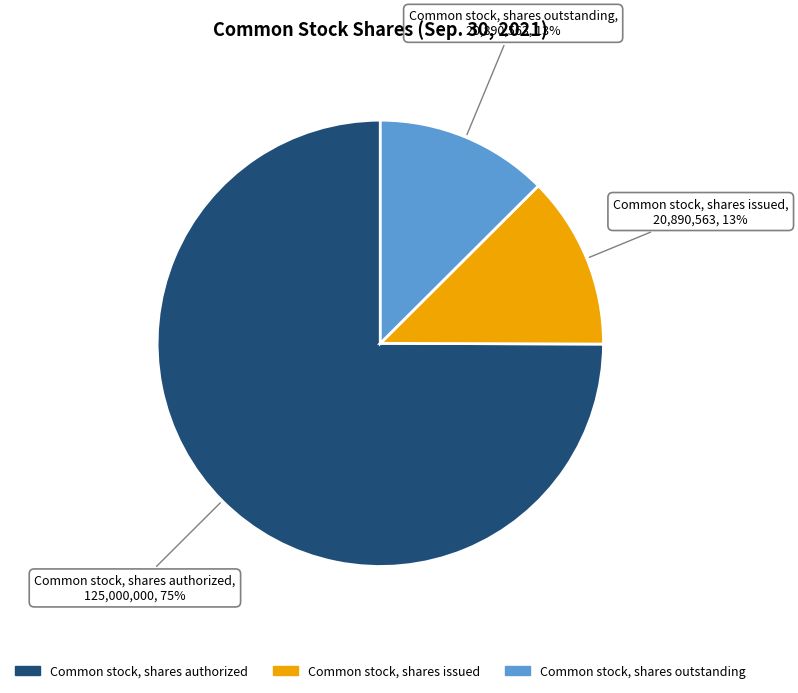

Count the number of slices in the pie.

3